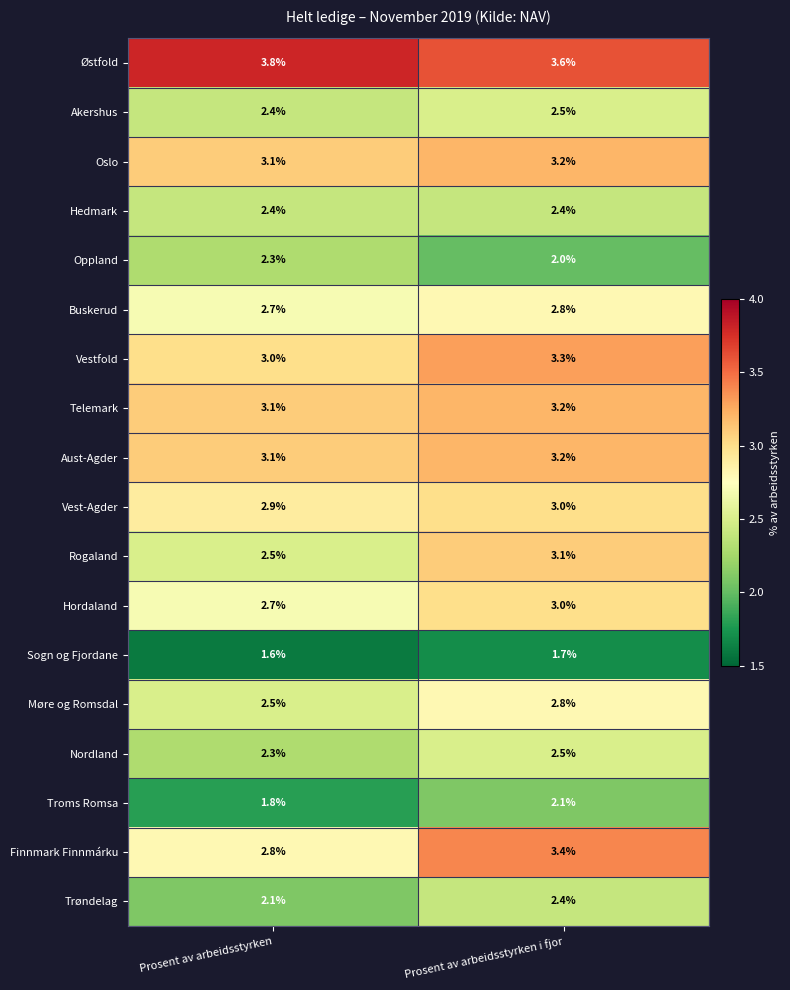

At which label is Møre og Romsdal closest to 2?

Prosent av arbeidsstyrken